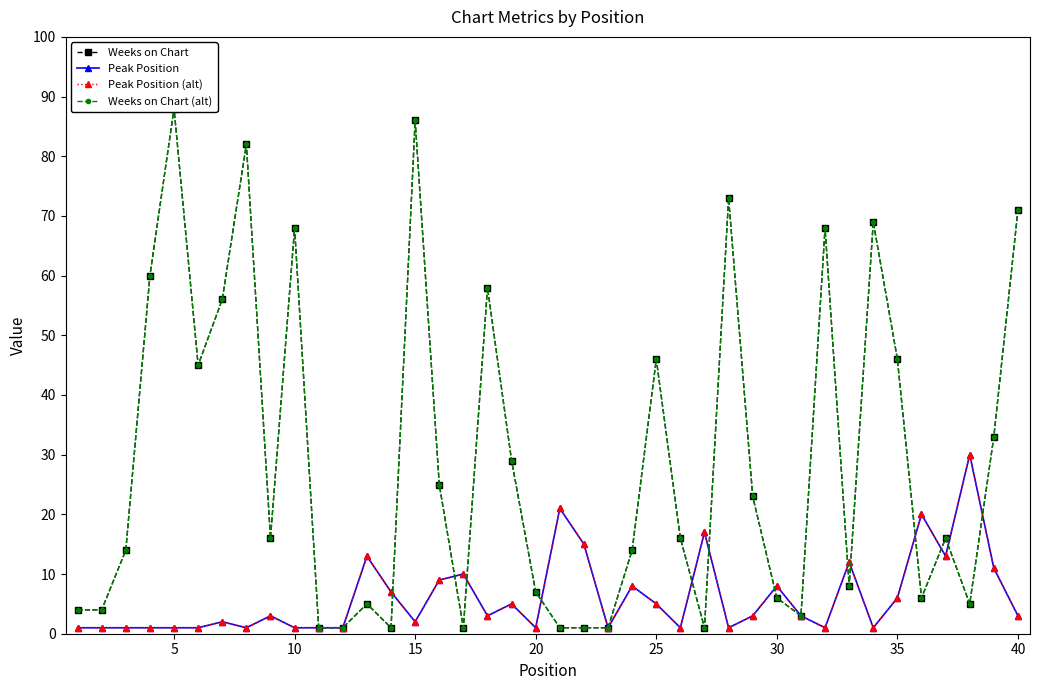

How many lines are shown in the chart?

4